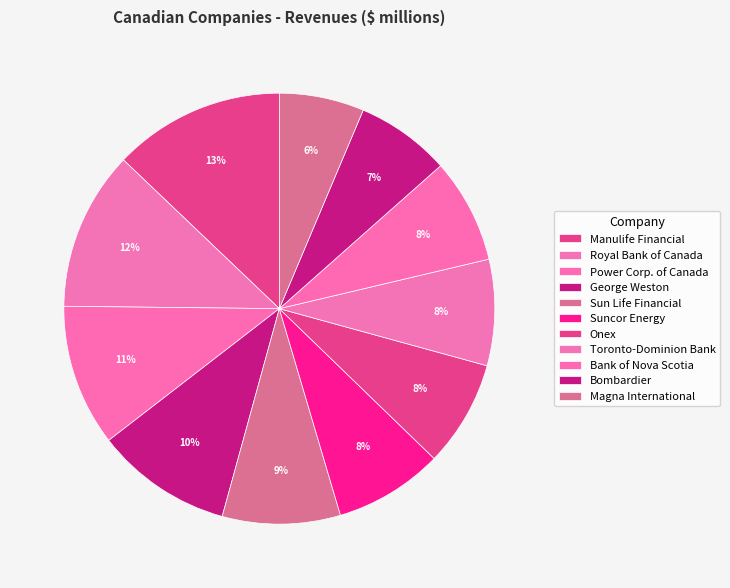

To the nearest percent, what is the difference between the Sun Life Financial and George Weston slice percentages?

1%